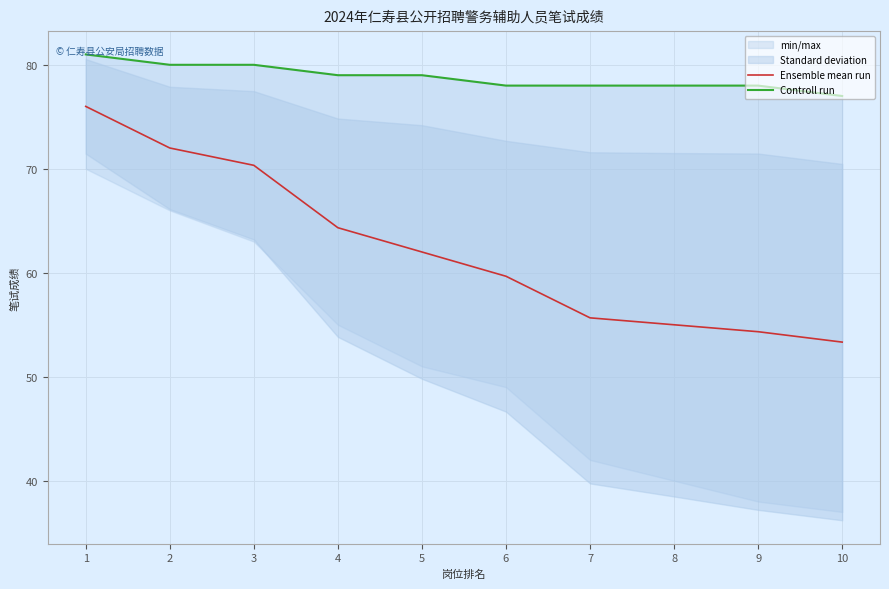

Which category has the lowest value across all series?

10